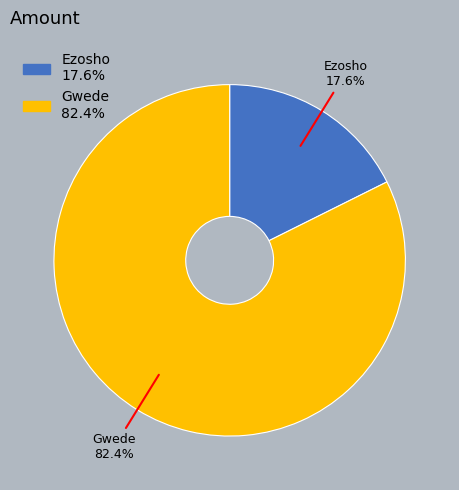

To the nearest percent, what portion does Ezosho represent?

18%